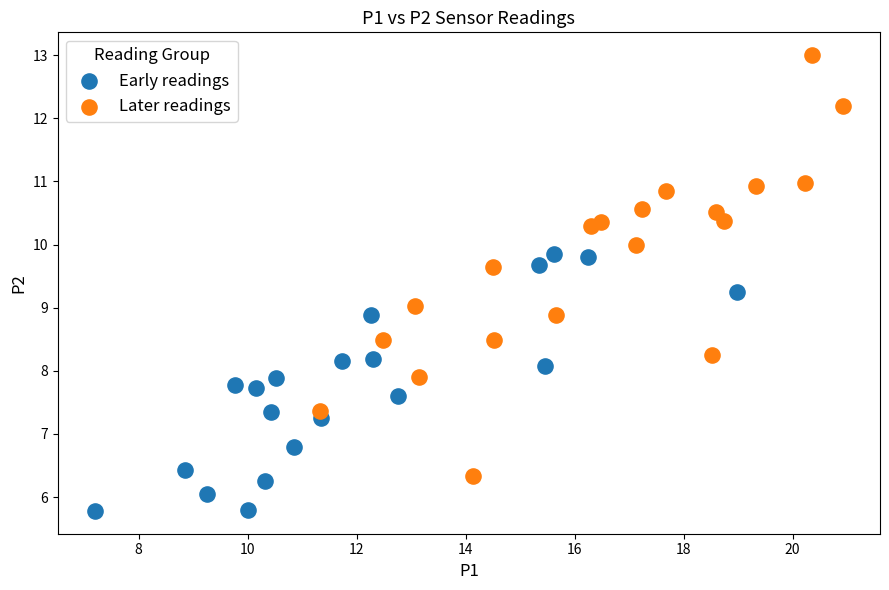

Which series has the widest spread of Y values?

Later readings